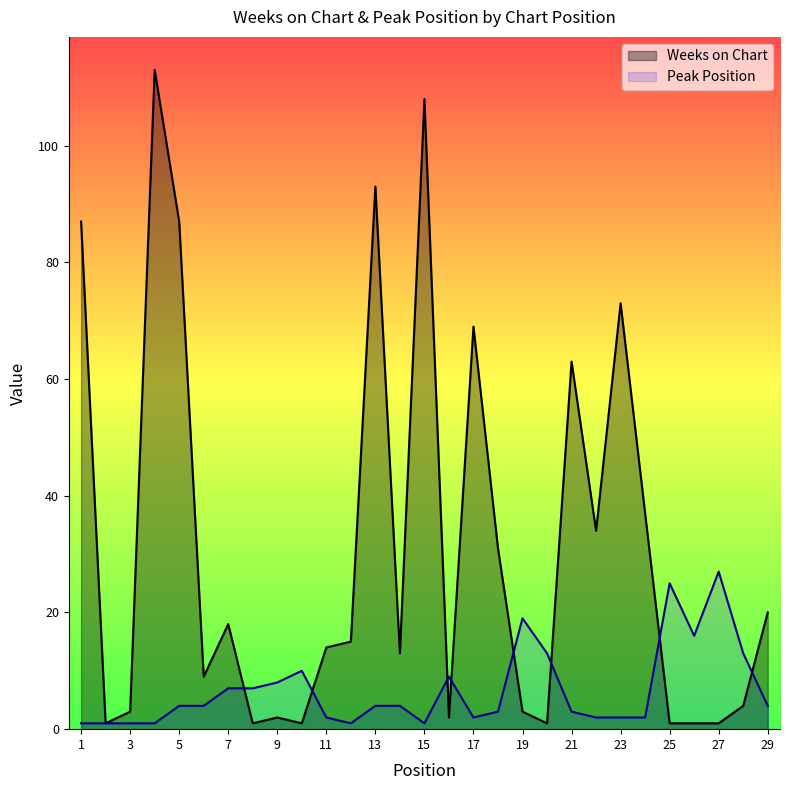

At how many categories does at least one series exceed 108?

1